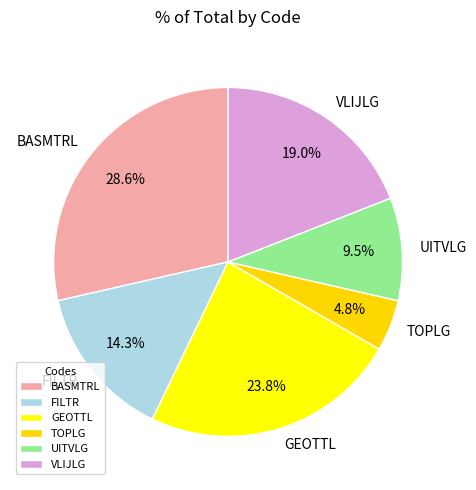

What percentage do BASMTRL and GEOTTL together represent?

52.4%